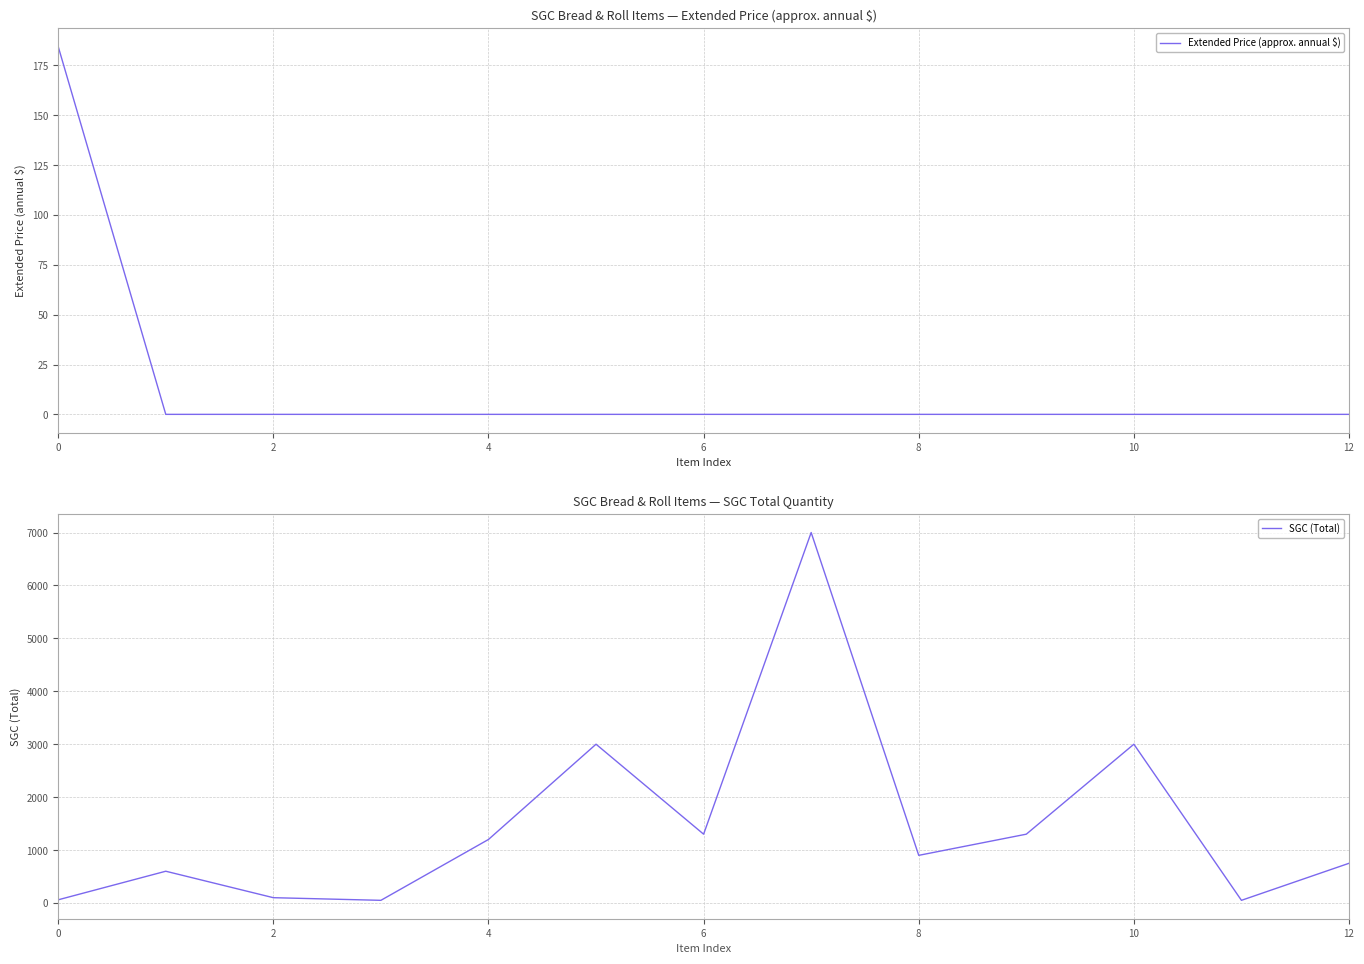

What are all the series names shown in the legend?

Extended Price (approx. annual $), SGC (Total)